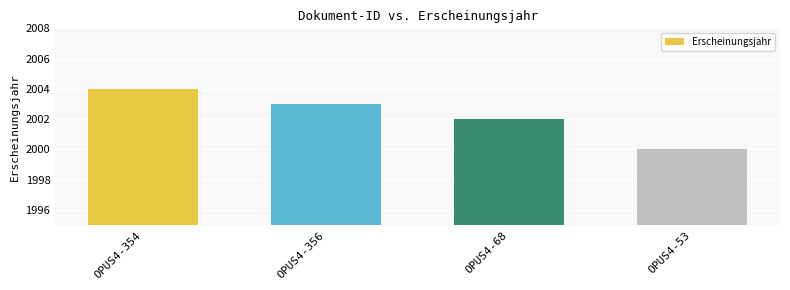

What is the label of the 1st bar from the right?

OPUS4-53